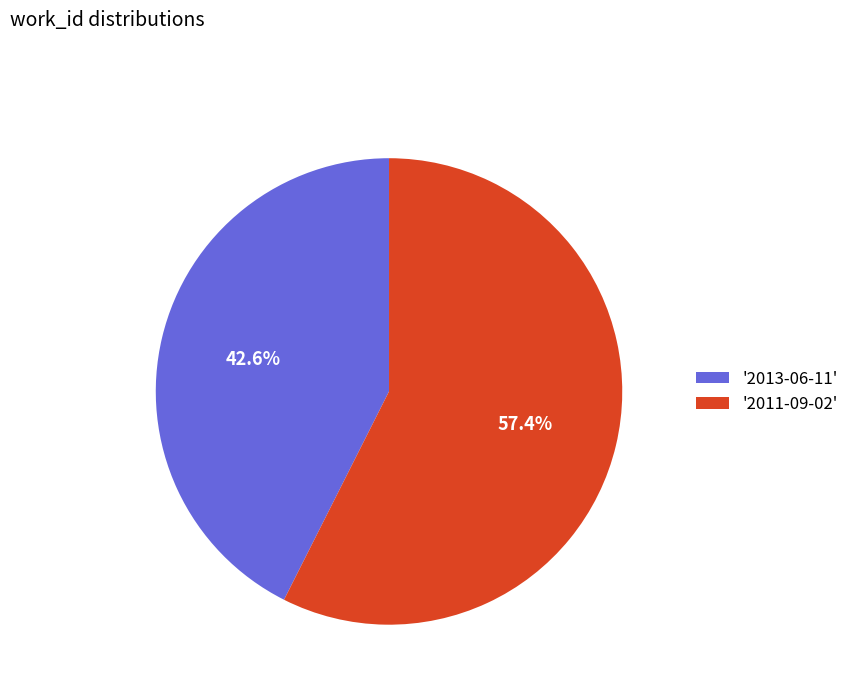

Combined, what portion of the pie is '2011-09-02' and '2013-06-11'?

100.0%